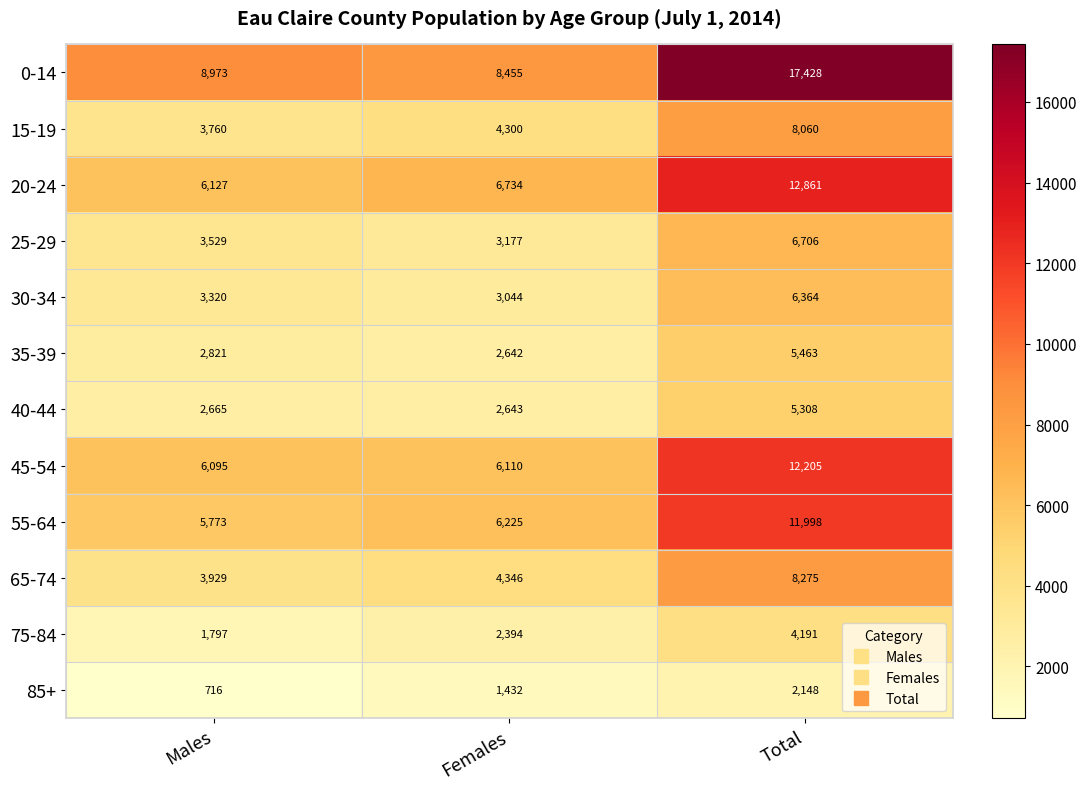

Where is 15-19 nearest to the value 5910?

Females